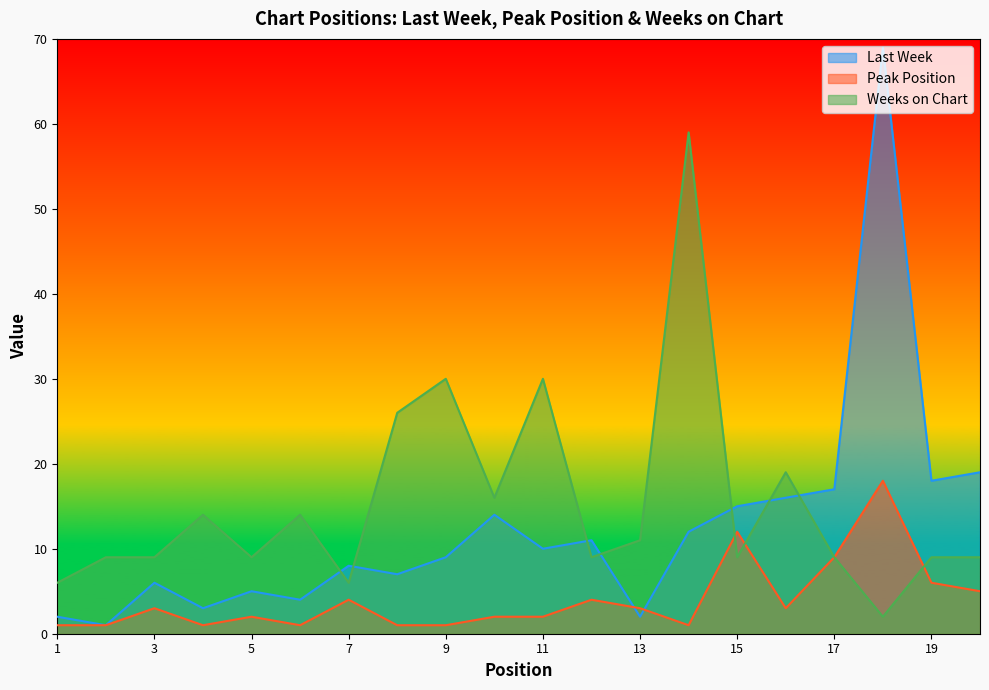

How many values in the Weeks on Chart series exceed 9?

9